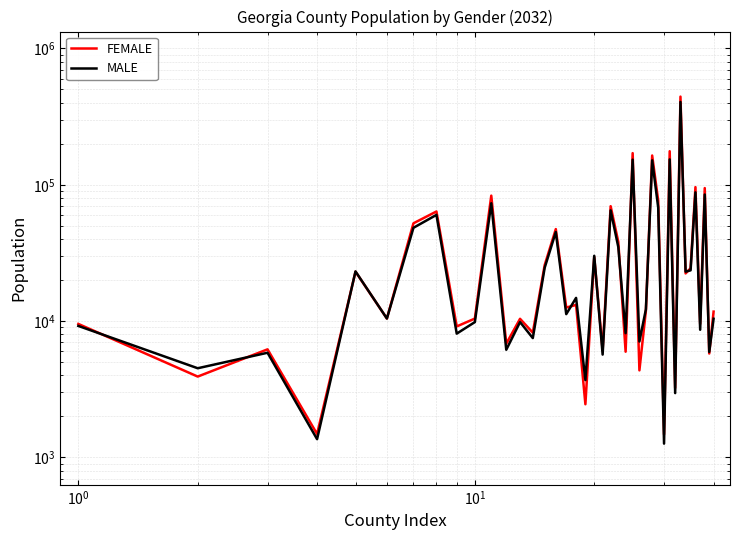

What is the lowest value of the FEMALE series?

1477